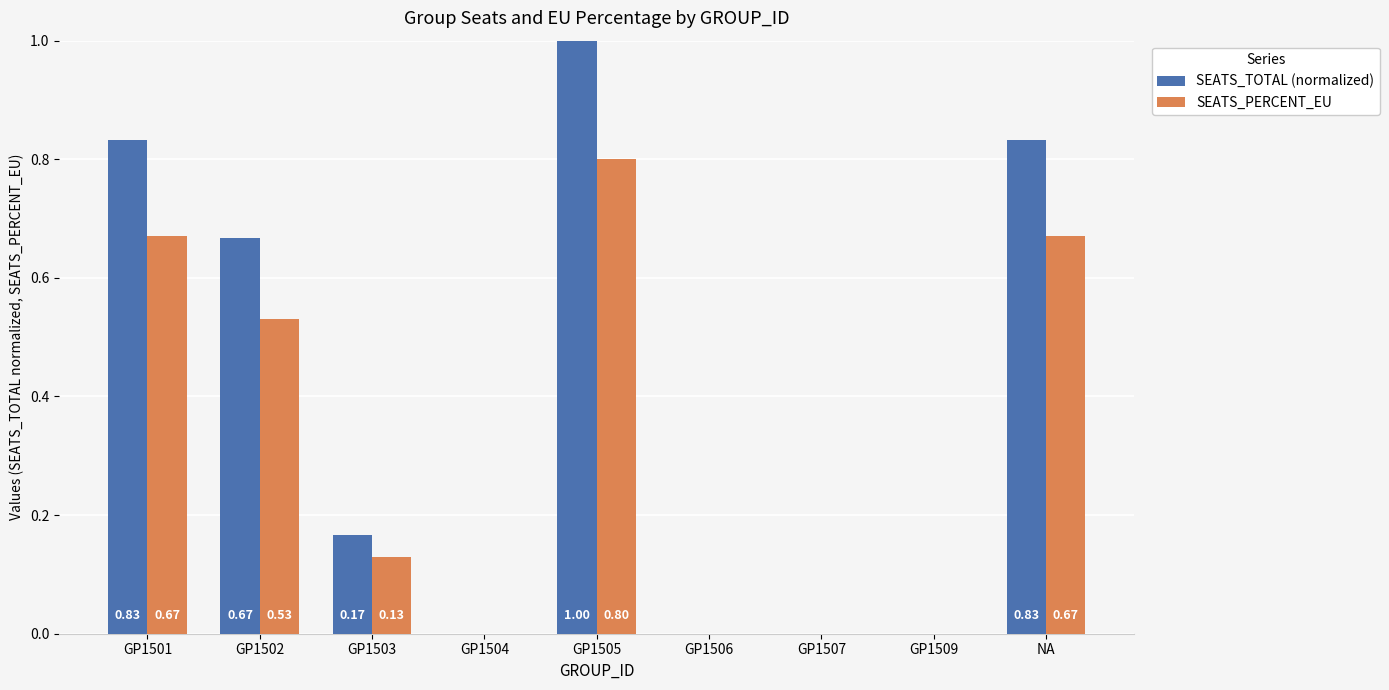

Are the bars grouped side by side (vs. stacked)?

Yes